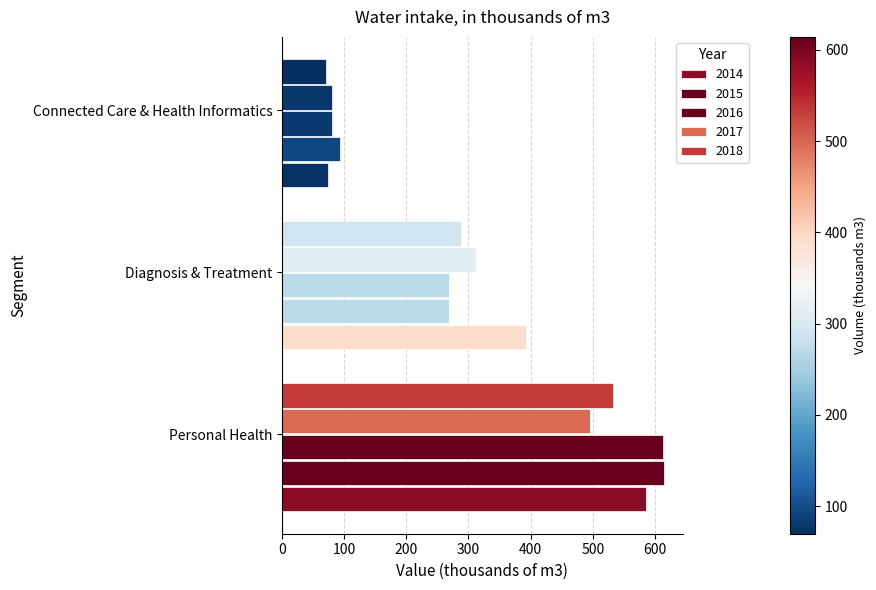

How many data points does each series have?

3